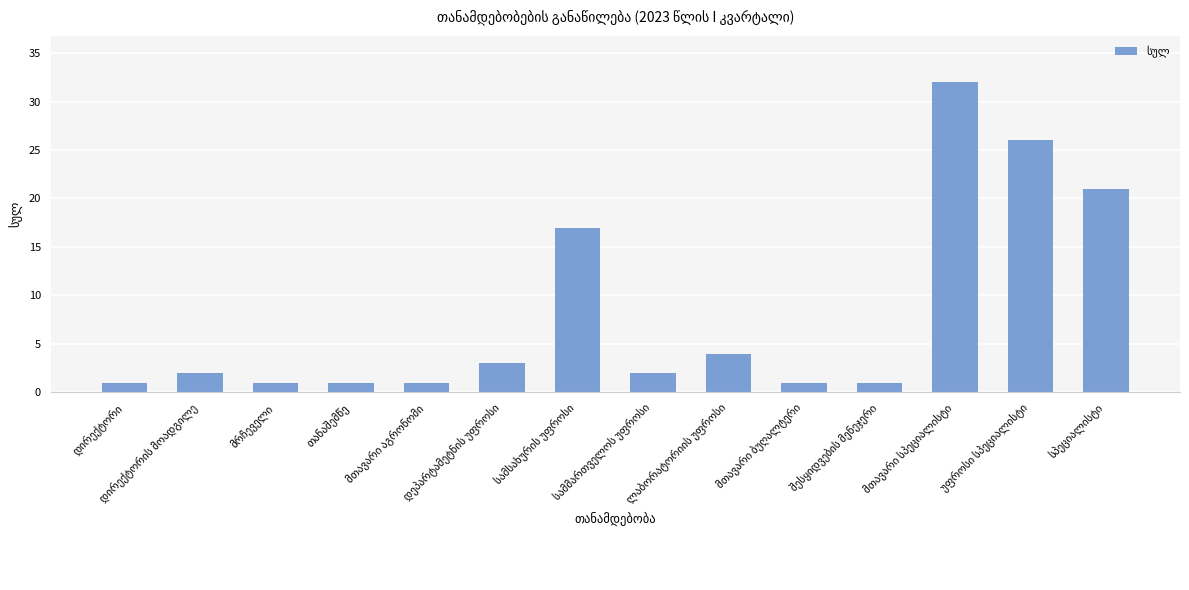

What is the maximum value shown in the chart?

32